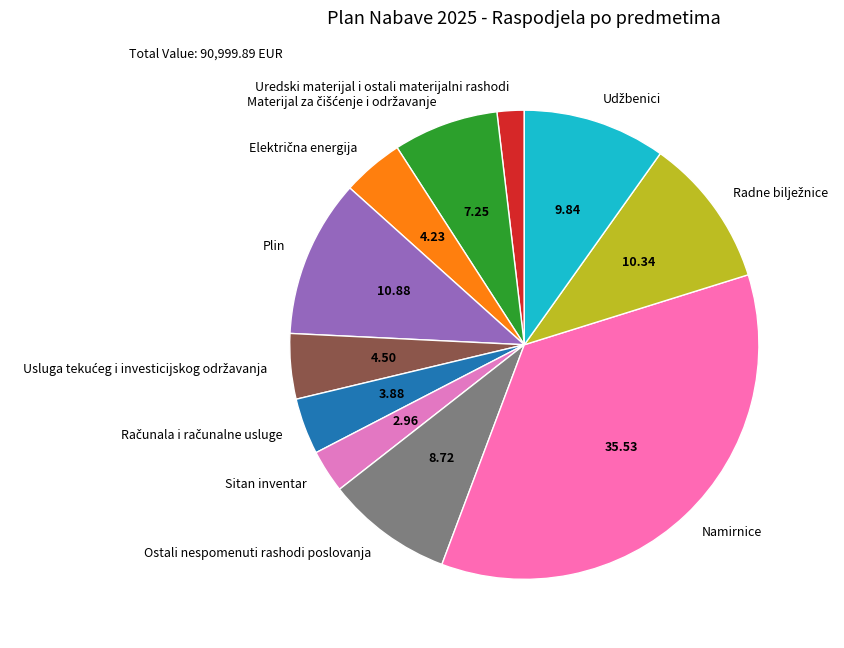

Approximately how many times larger is the value at Sitan inventar compared to Plin?

0.3